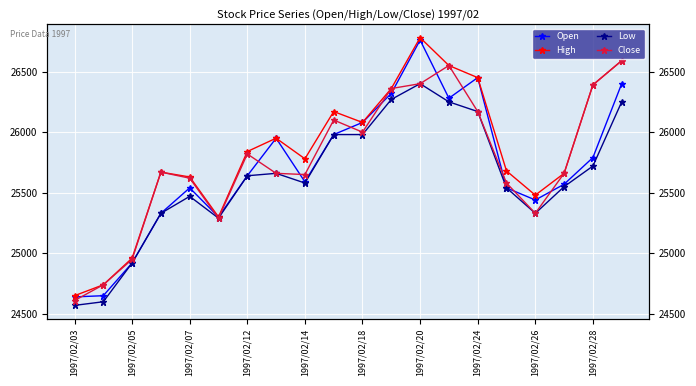

What is the value of the Open point at the 2nd from the left?

24650